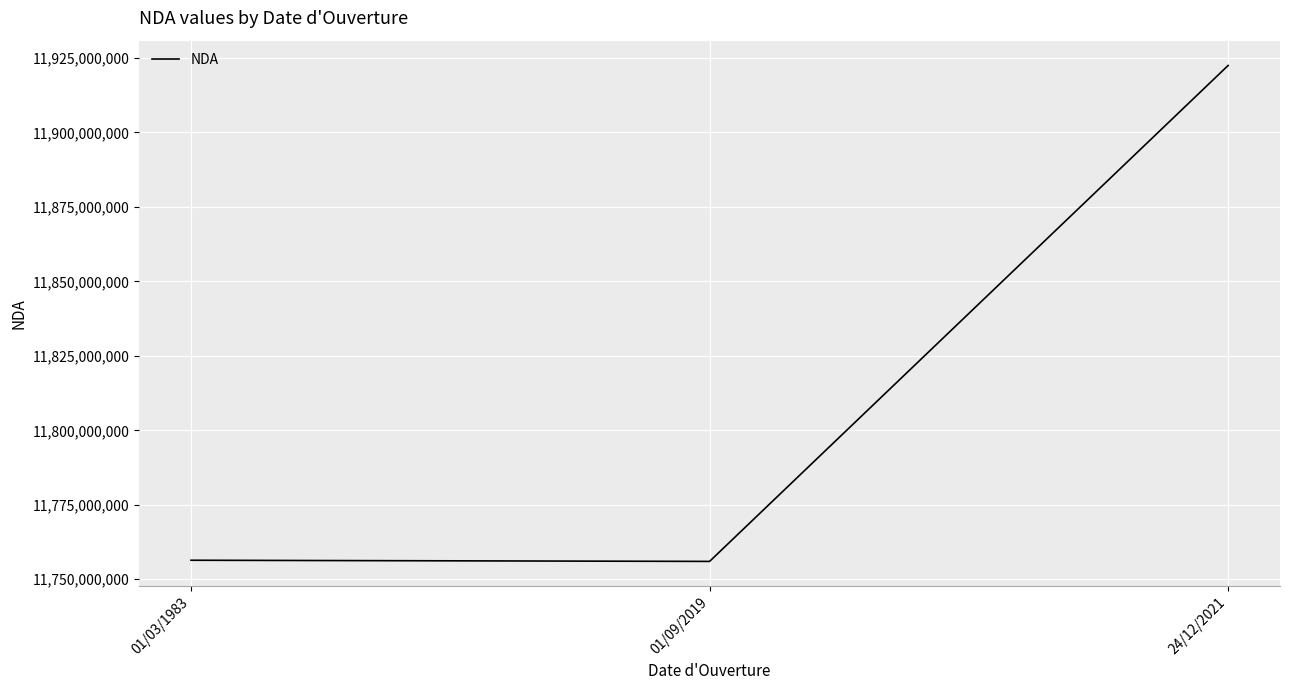

What is the change in value from 01/03/1983 to 24/12/2021?

+166124817